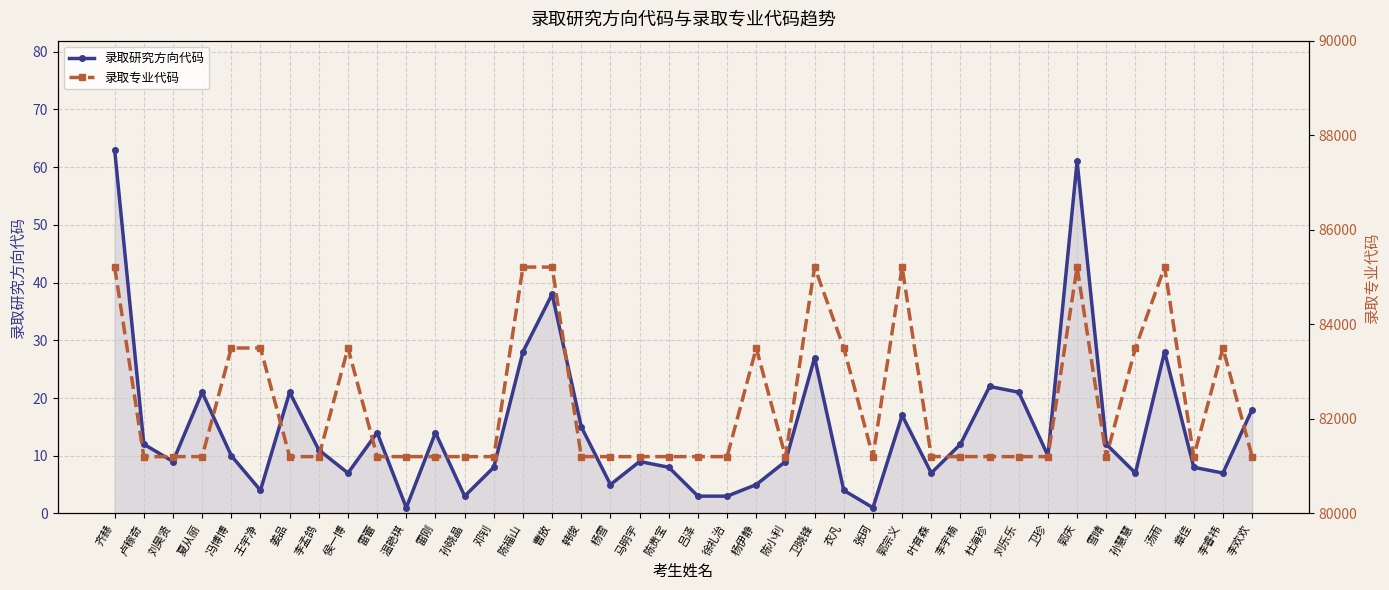

List the series in order of their overall mean, lowest first.

录取研究方向代码, 录取专业代码